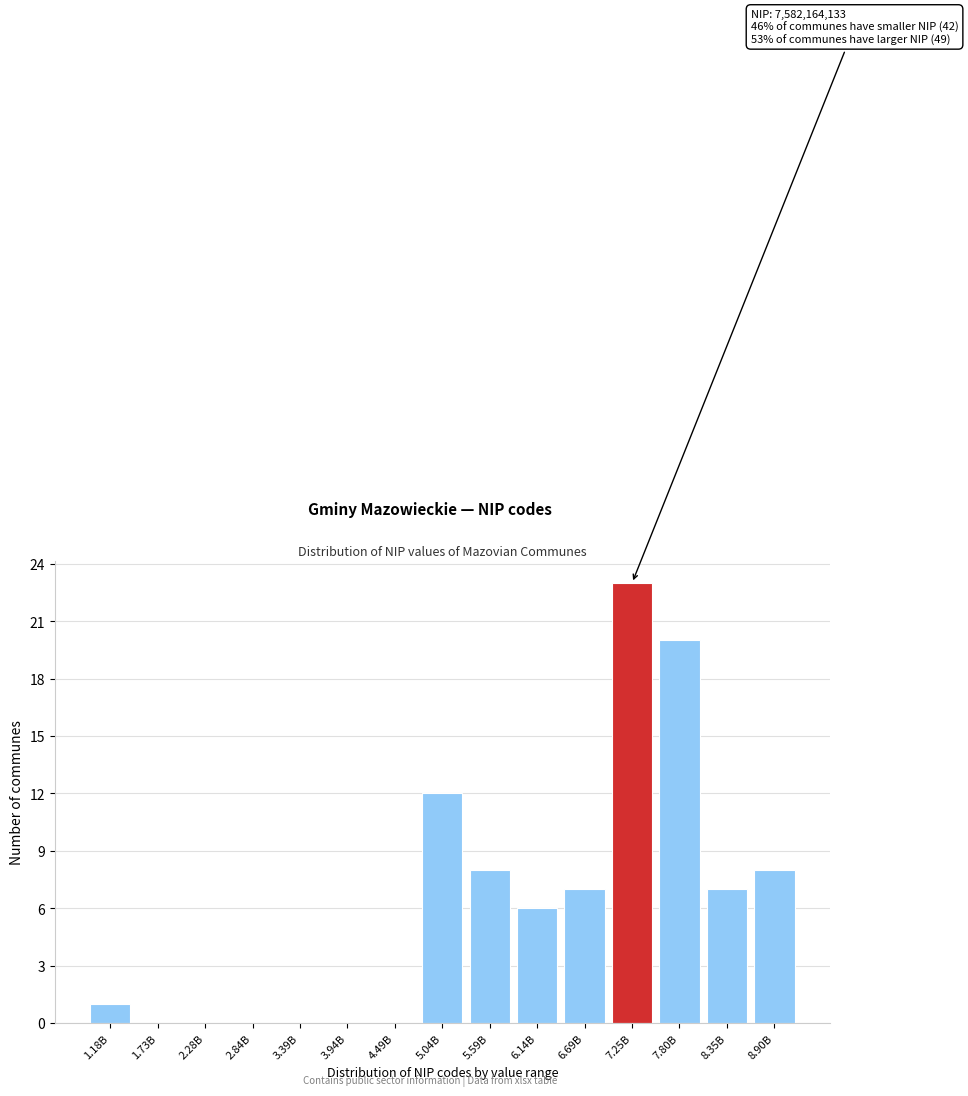

Reading left to right, transcribe all the data shown in this chart.

1.18B=1	1.73B=0	2.28B=0	2.84B=0	3.39B=0	3.94B=0	4.49B=0	5.04B=12	5.59B=8	6.14B=6	6.69B=7	7.25B=23	7.80B=20	8.35B=7	8.90B=8